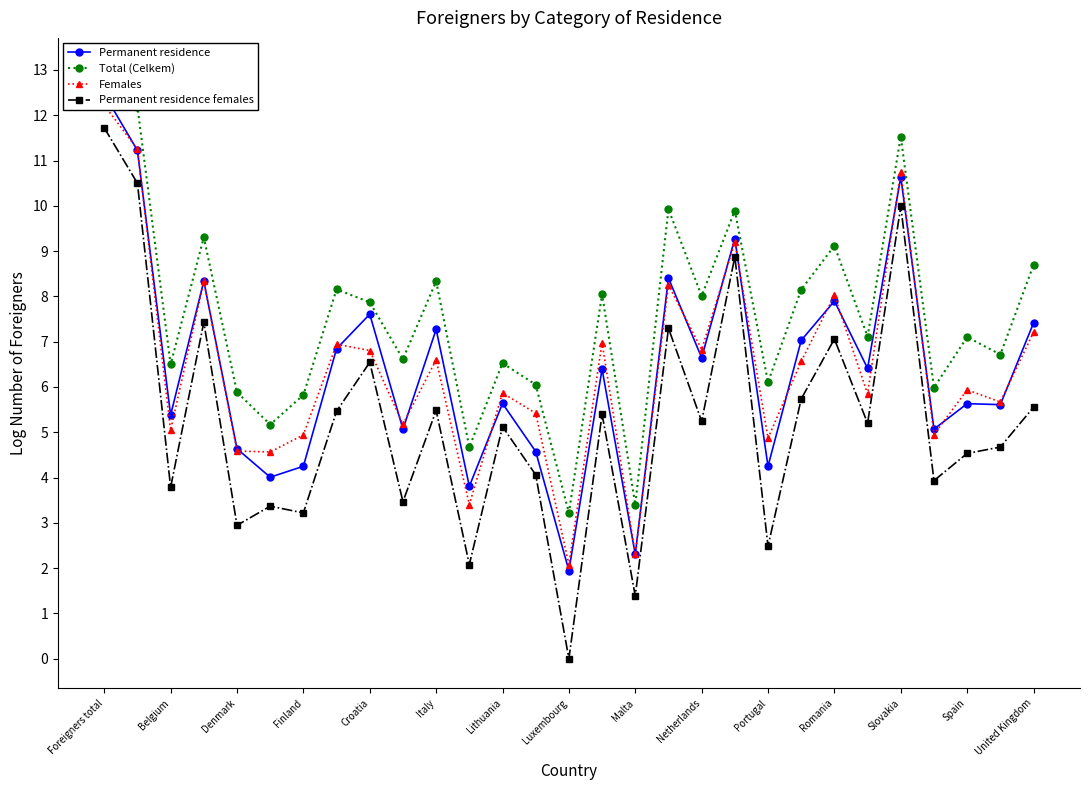

How many data points in Total (Celkem) are above 7?

16